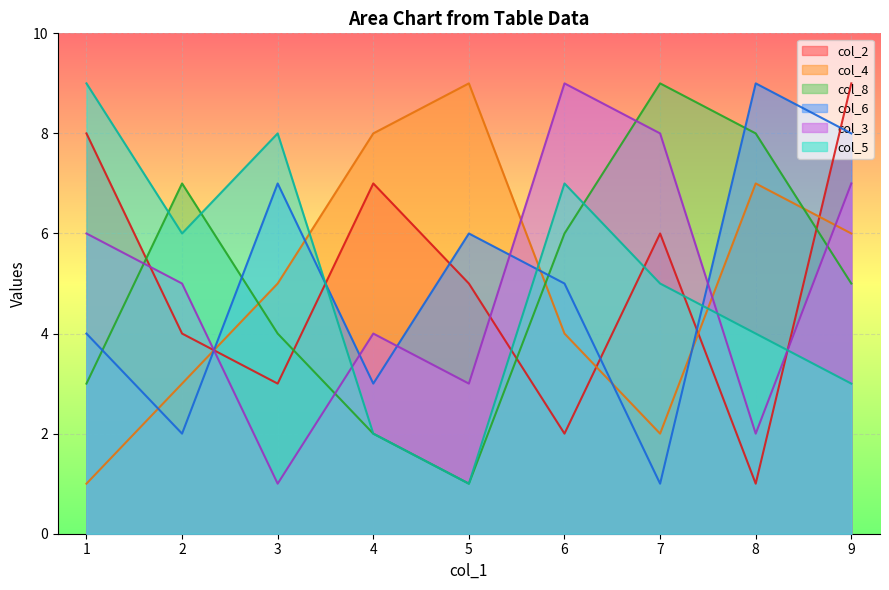

Which series changed the most between 1 and 2?

col_2